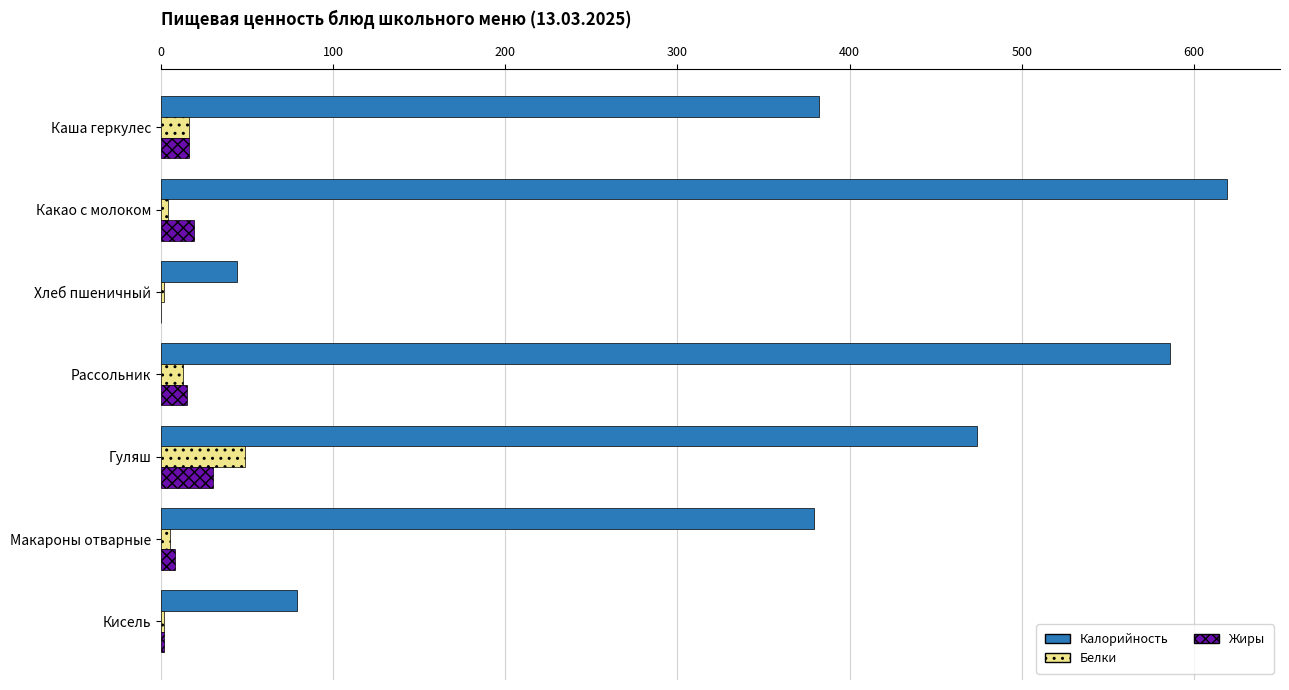

What is the maximum value for Калорийность?

619